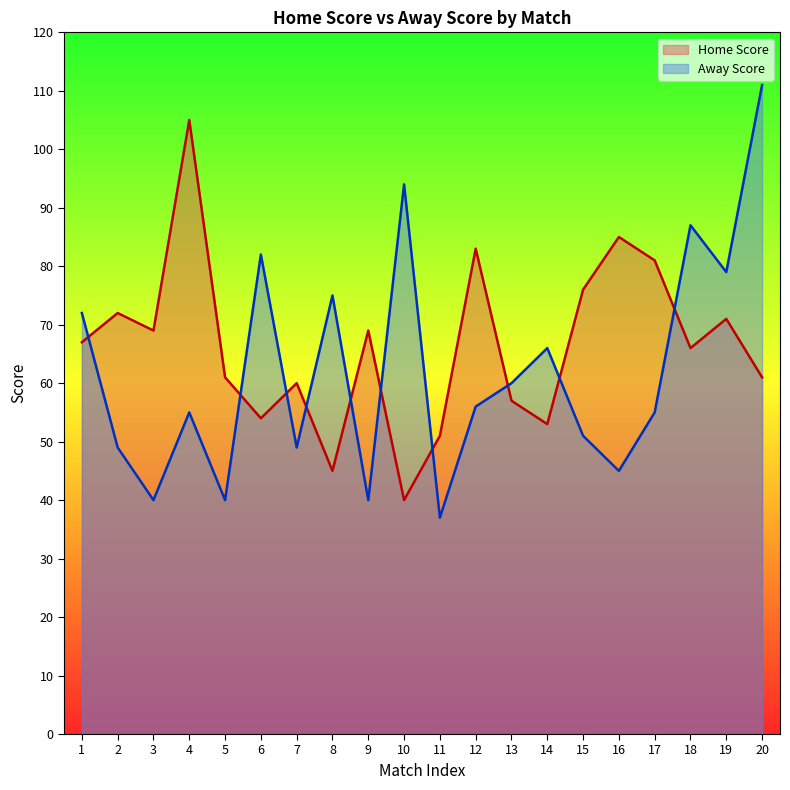

At 19, list the series in order from largest to smallest.

Away Score, Home Score